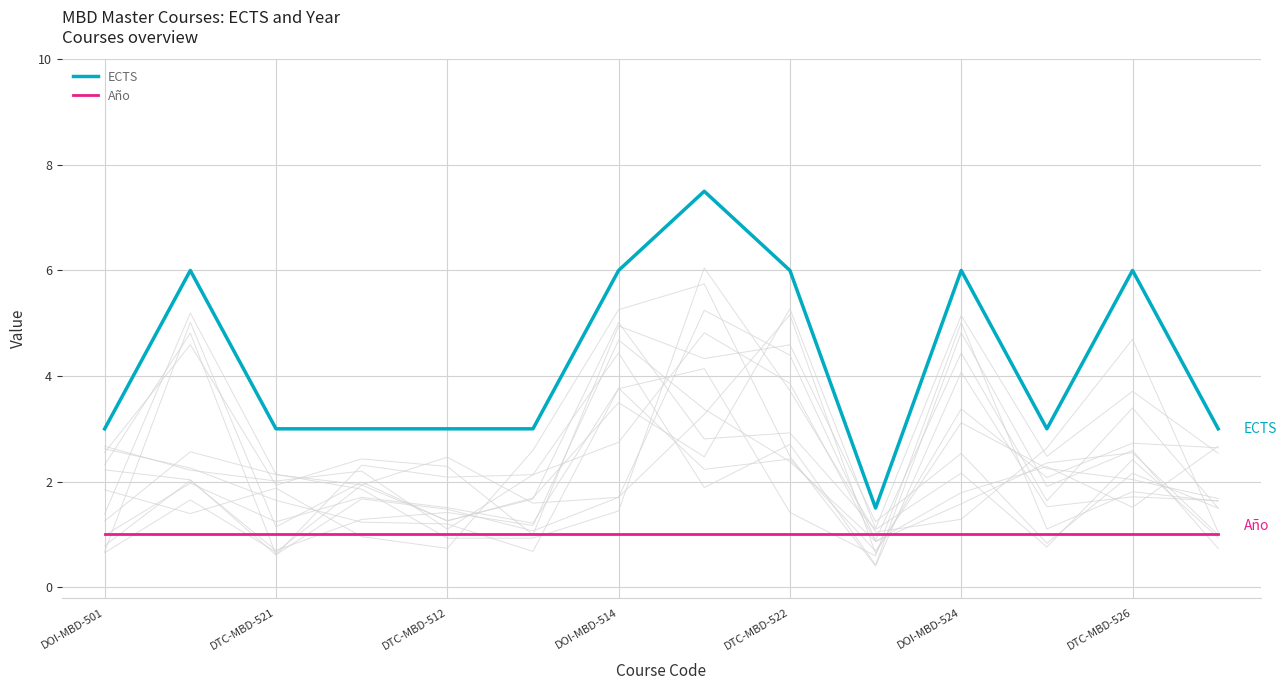

At which category is the sum across all series the highest?

7